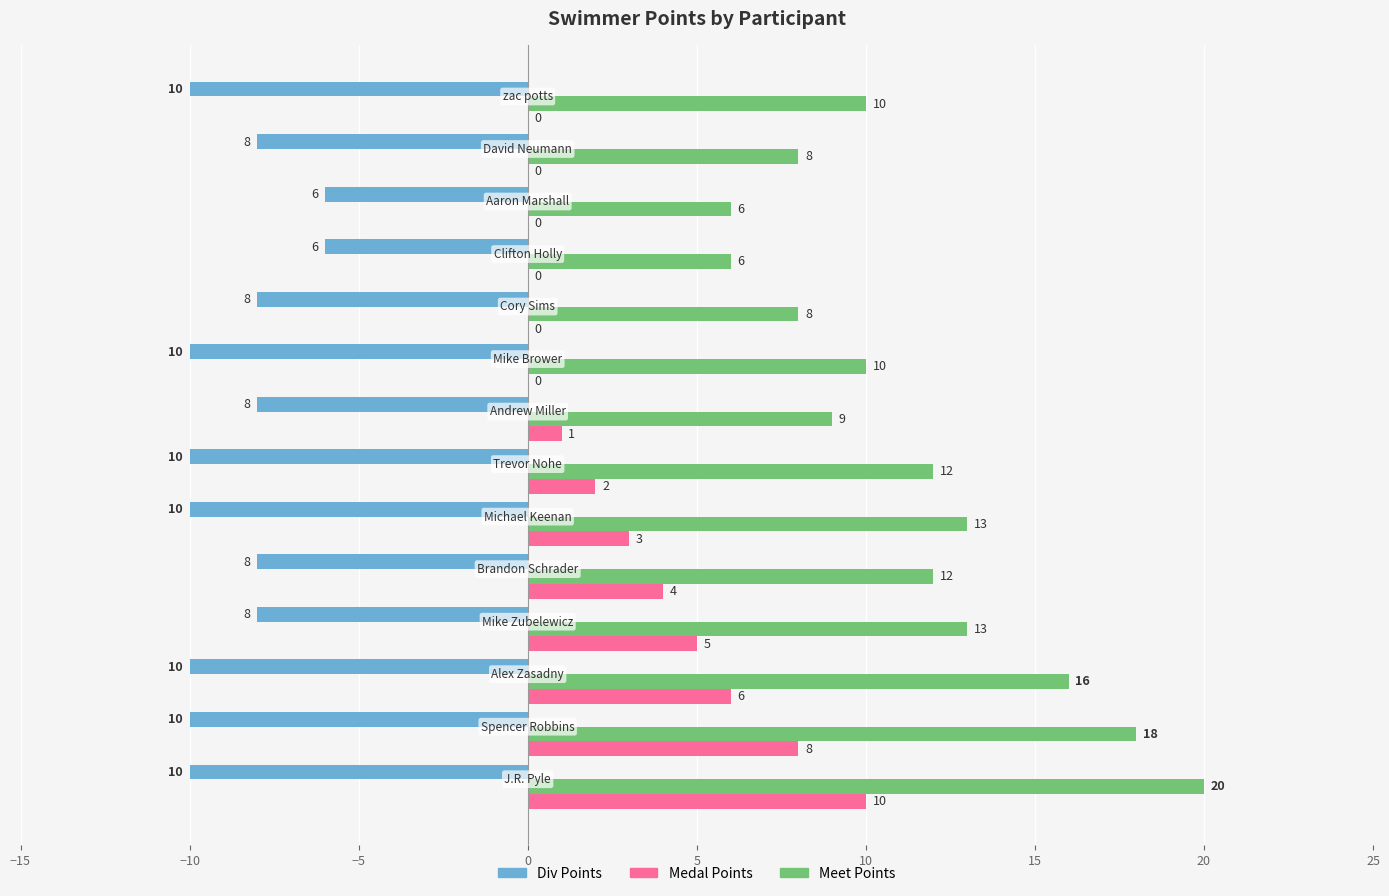

What is the greatest value displayed?

20